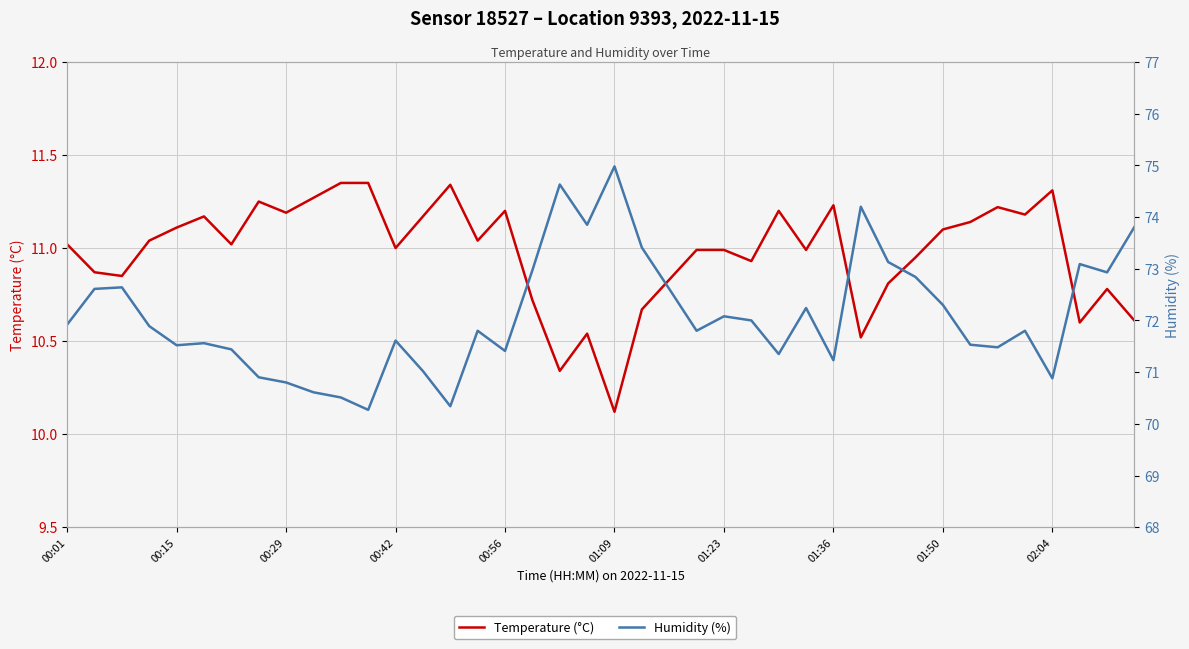

Reading left to right, transcribe all the data shown in this chart.

Temperature (°C): 11.0	10.9	10.8	11.0	11.1	11.2	11.0	11.2	11.2	11.3	11.3	11.3	11.0	11.2	11.3	11.0	11.2	10.7	10.3	10.5	10.1	10.7	10.8	11.0	11.0	10.9	11.2	11.0	11.2	10.5	10.8	10.9	11.1	11.1	11.2	11.2	11.3	10.6	10.8	10.6
Humidity (%): 71.9	72.6	72.6	71.9	71.5	71.6	71.4	70.9	70.8	70.6	70.5	70.3	71.6	71.0	70.3	71.8	71.4	73.0	74.6	73.8	75.0	73.4	72.6	71.8	72.1	72.0	71.3	72.2	71.2	74.2	73.1	72.8	72.3	71.5	71.5	71.8	70.9	73.1	72.9	73.8